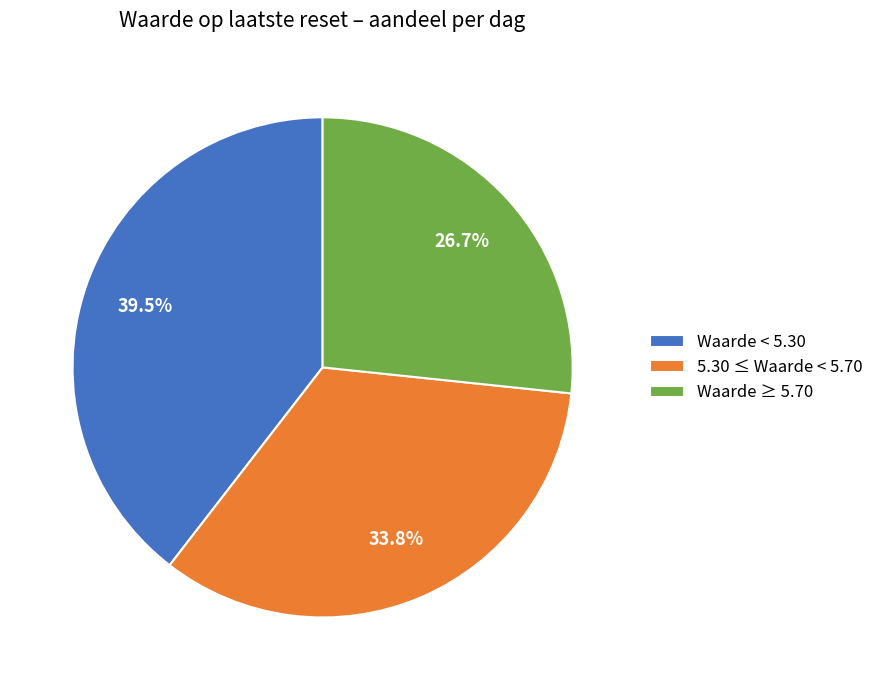

How many slices are in this pie chart?

3